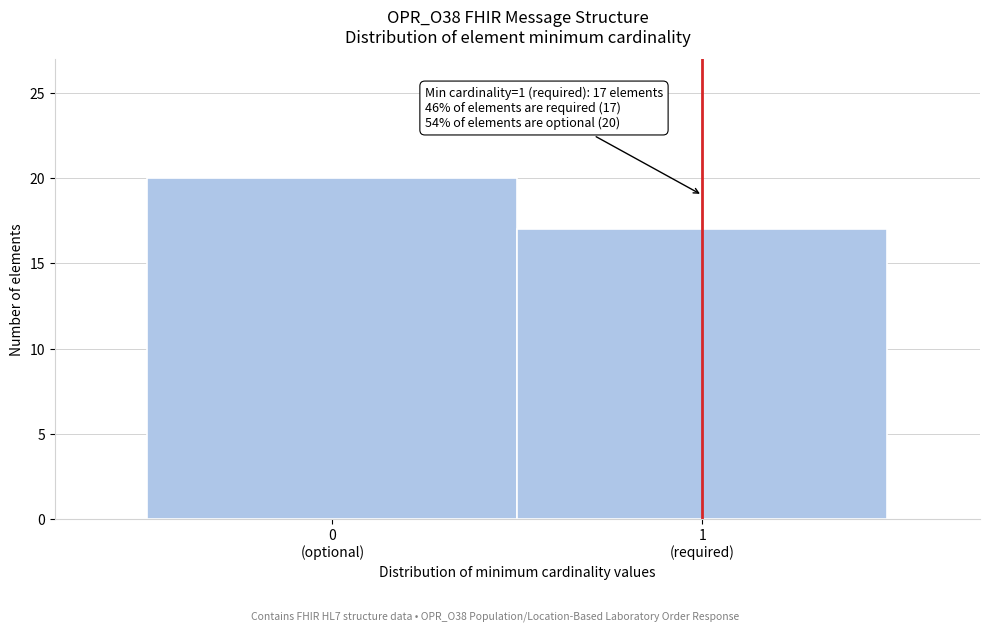

Reading left to right, transcribe all the data shown in this chart.

20	17